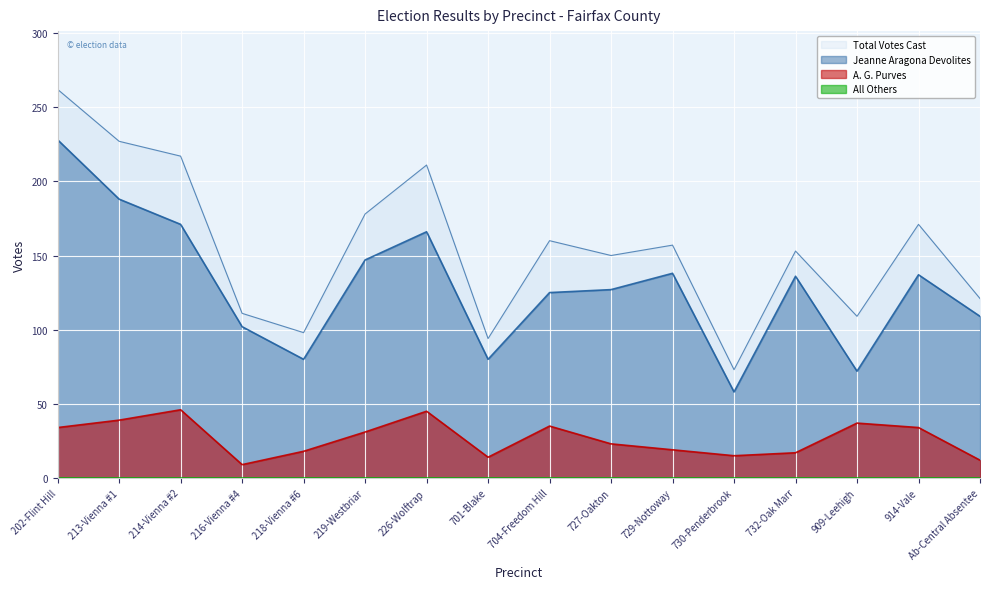

What is the maximum value shown in the chart?

262